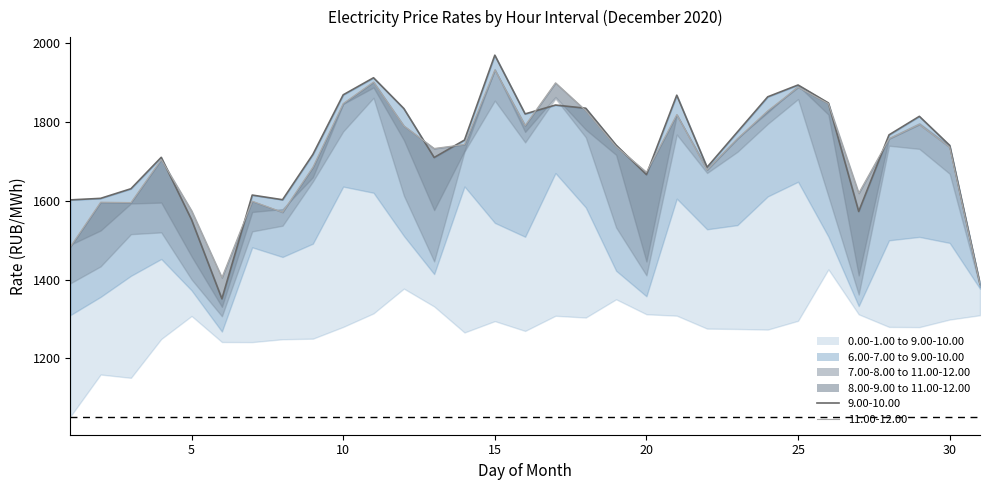

Reading left to right, list all the values displayed in this chart.

0.00-1.00: 1051.8	1158.8	1150.4	1249.0	1307.4	1241.3	1241.1	1248.4	1249.8	1279.7	1314.0	1376.9	1331.6	1265.5	1294.4	1269.5	1308.0	1303.5	1349.8	1311.8	1308.2	1275.3	1274.5	1272.9	1295.2	1425.8	1311.6	1279.7	1279.2	1298.4	1309.3
6.00-7.00: 1309.5	1355.9	1409.4	1452.1	1372.4	1267.9	1481.8	1457.3	1491.1	1636.0	1620.4	1510.7	1413.8	1636.3	1543.8	1508.6	1670.2	1583.0	1422.3	1357.5	1605.3	1527.6	1538.2	1611.0	1648.2	1509.0	1332.6	1499.6	1508.2	1493.0	1376.7
7.00-8.00: 1390.3	1433.3	1515.2	1519.7	1400.2	1306.8	1522.3	1536.7	1648.9	1776.2	1861.5	1613.2	1446.1	1724.9	1854.2	1748.2	1859.5	1761.2	1532.3	1410.6	1768.1	1670.5	1724.3	1795.3	1858.2	1611.6	1362.0	1739.8	1731.8	1668.6	1381.7
8.00-9.00: 1488.2	1524.5	1593.0	1595.4	1458.7	1330.7	1571.6	1578.8	1659.9	1845.8	1887.7	1754.2	1576.3	1727.0	1934.0	1774.8	1863.5	1780.7	1716.7	1445.8	1817.4	1682.9	1759.4	1824.2	1892.7	1819.0	1410.5	1759.5	1797.0	1739.8	1387.9
9.00-10.00: 1602.2	1606.1	1630.5	1710.3	1551.8	1351.1	1614.5	1602.7	1717.7	1869.1	1912.4	1834.2	1709.9	1754.2	1969.7	1820.5	1843.1	1835.0	1741.4	1666.4	1868.1	1685.2	1774.8	1864.0	1894.0	1848.4	1572.9	1767.4	1814.4	1740.7	1388.5
11.00-12.00: 1483.2	1596.5	1595.5	1704.8	1574.7	1405.1	1598.9	1571.0	1685.3	1847.0	1901.6	1790.3	1732.9	1743.1	1932.3	1791.3	1899.5	1828.9	1737.7	1672.5	1819.1	1678.5	1757.7	1828.5	1888.4	1846.9	1619.4	1757.5	1794.1	1736.2	1387.1